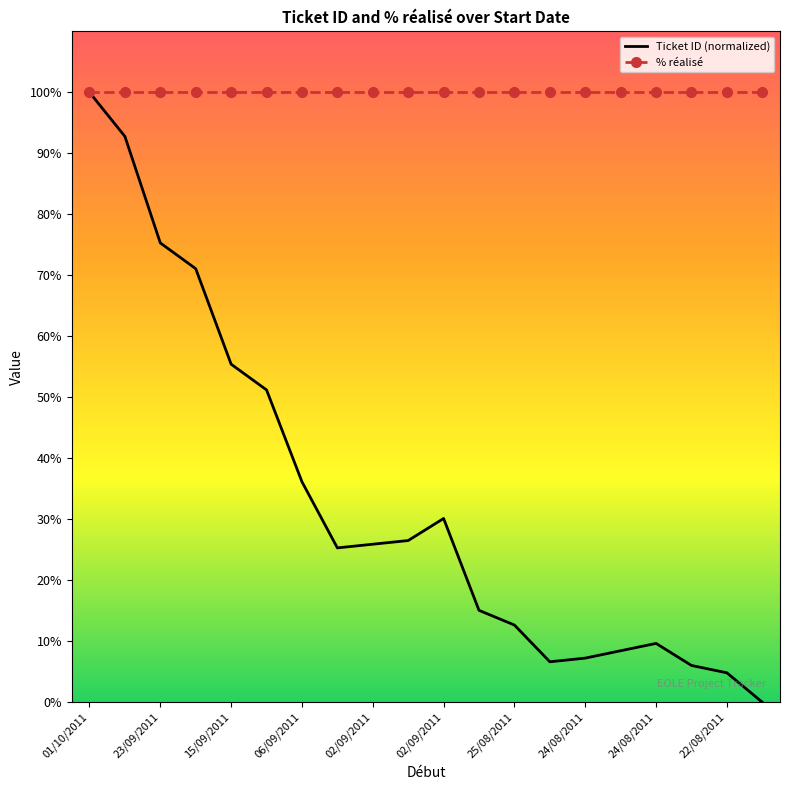

Rank the series by their average value, from lowest to highest.

Ticket ID (normalized), % réalisé